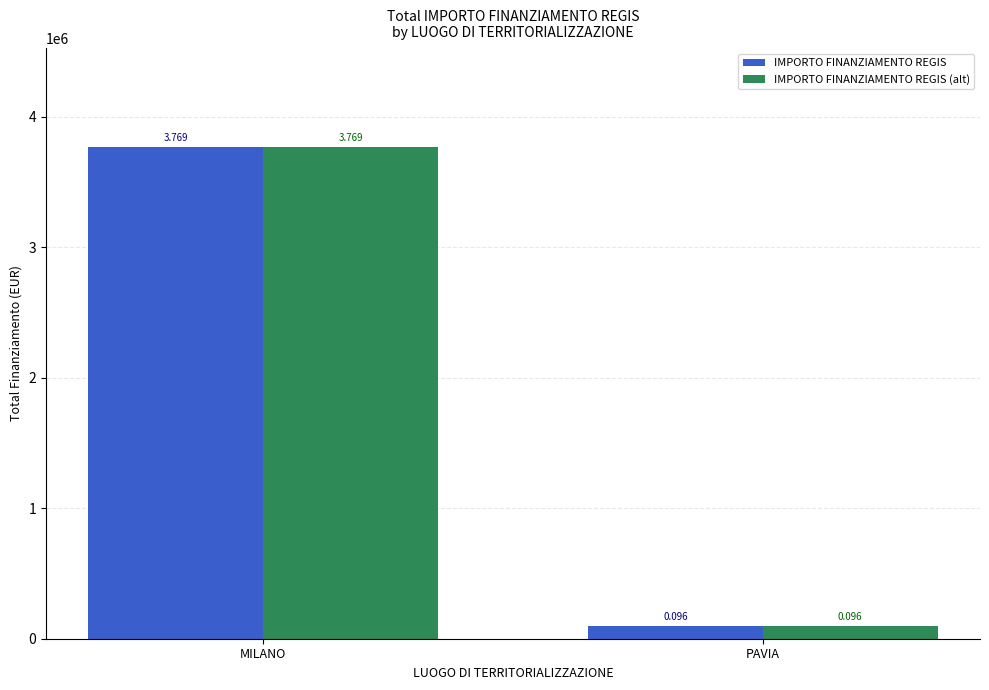

List the labels in order of IMPORTO FINANZIAMENTO REGIS (alt) value, smallest first.

PAVIA, MILANO